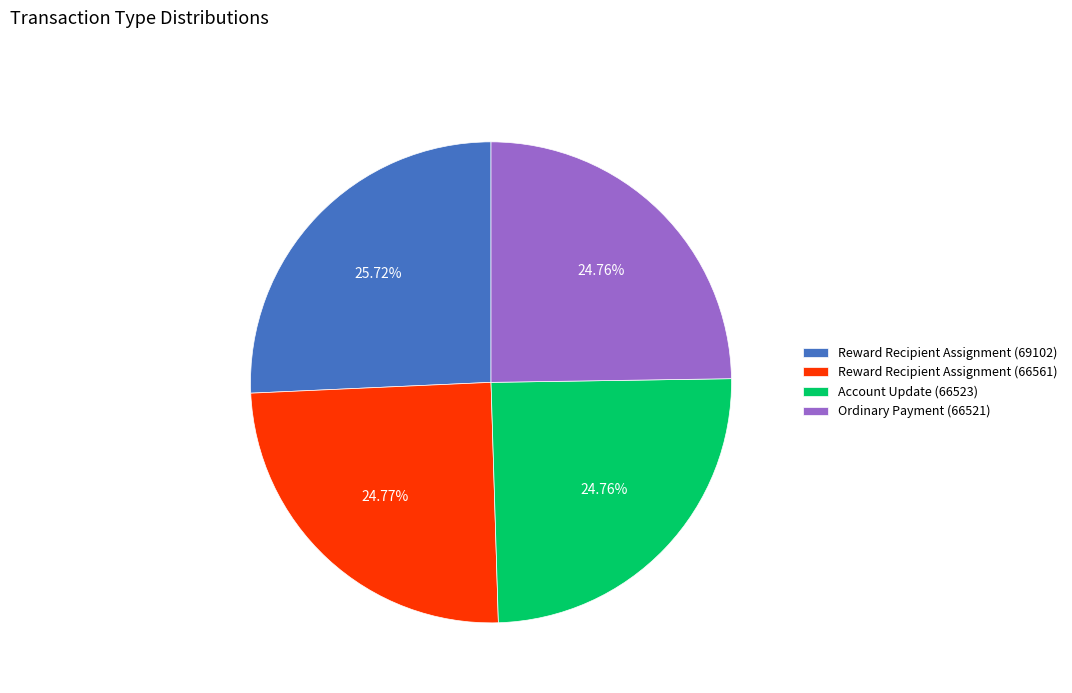

What portion of the pie excludes Account Update (66523)?

75.2%